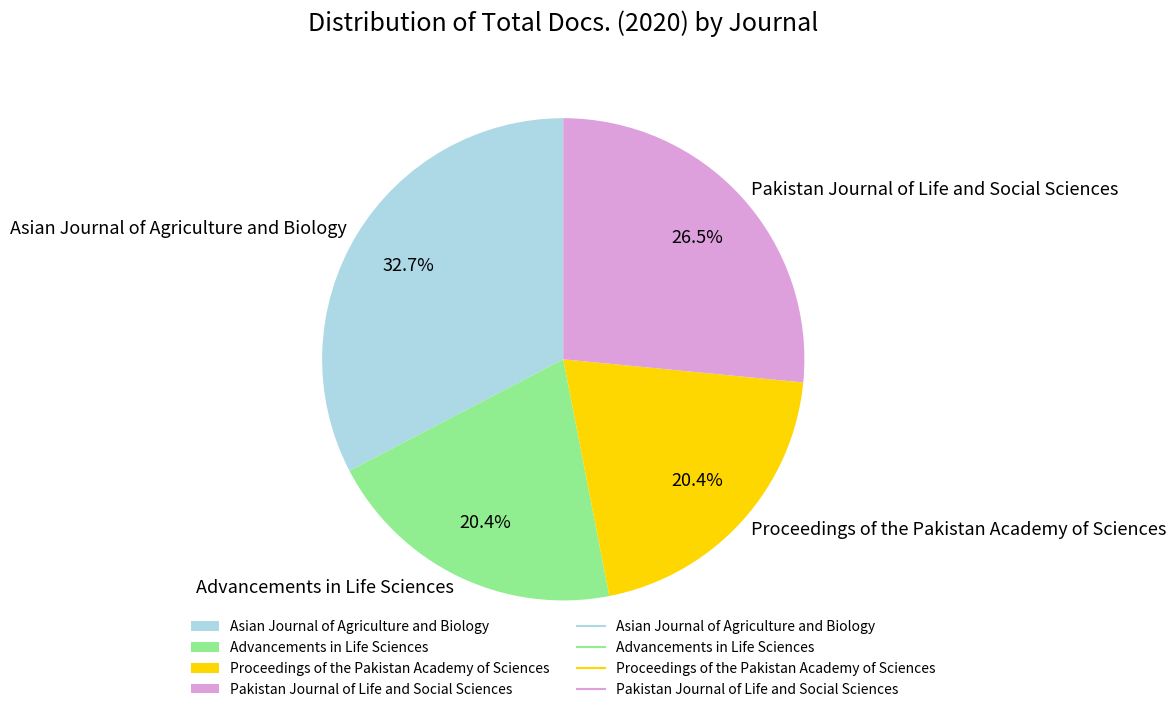

To the nearest percent, what is the difference between the Pakistan Journal of Life and Social Sciences and Proceedings of the Pakistan Academy of Sciences slice percentages?

6%